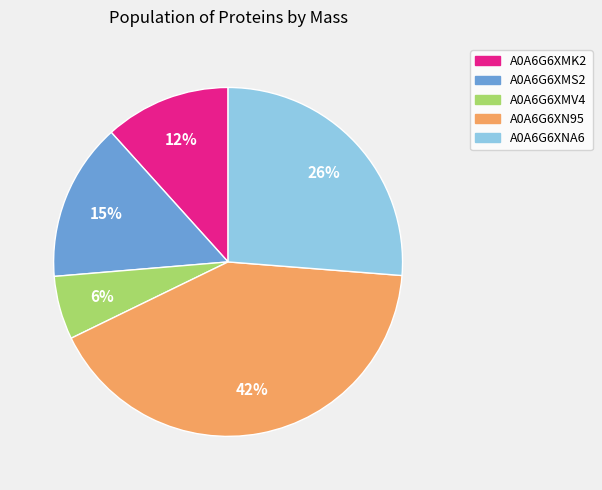

To the nearest percent, what percentage of the pie is A0A6G6XNA6?

26%